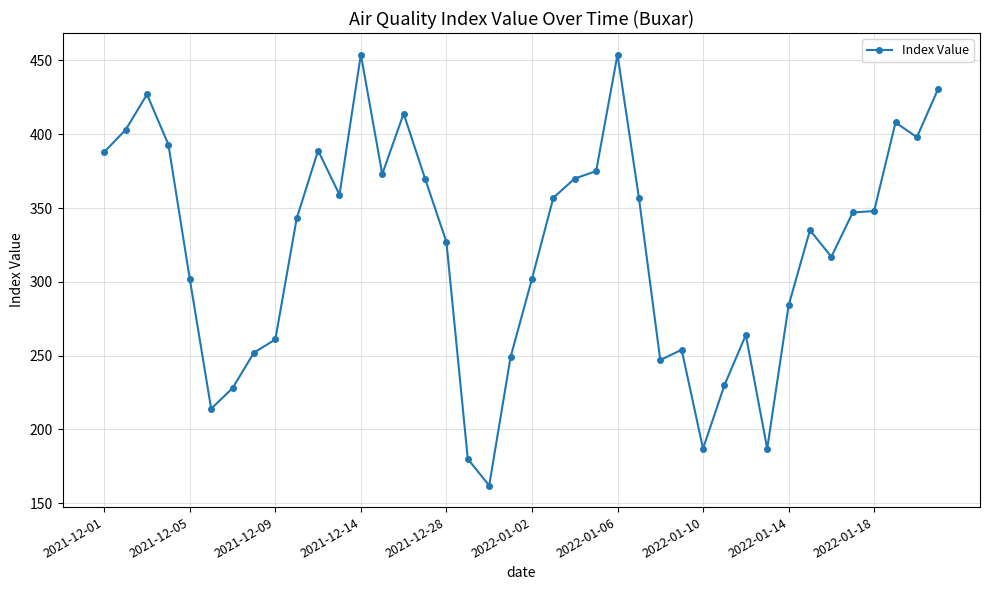

What is the value of the 12th point from the left?

359